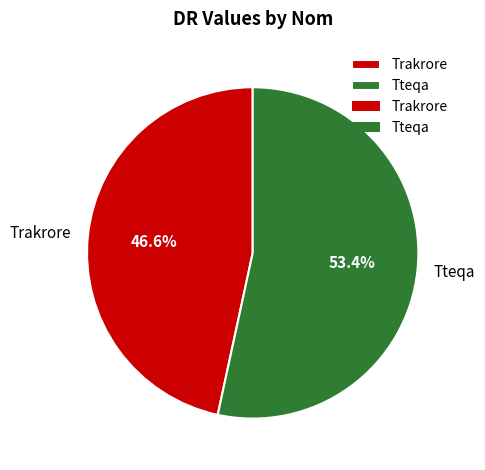

To the nearest percent, what portion does Tteqa represent?

53%